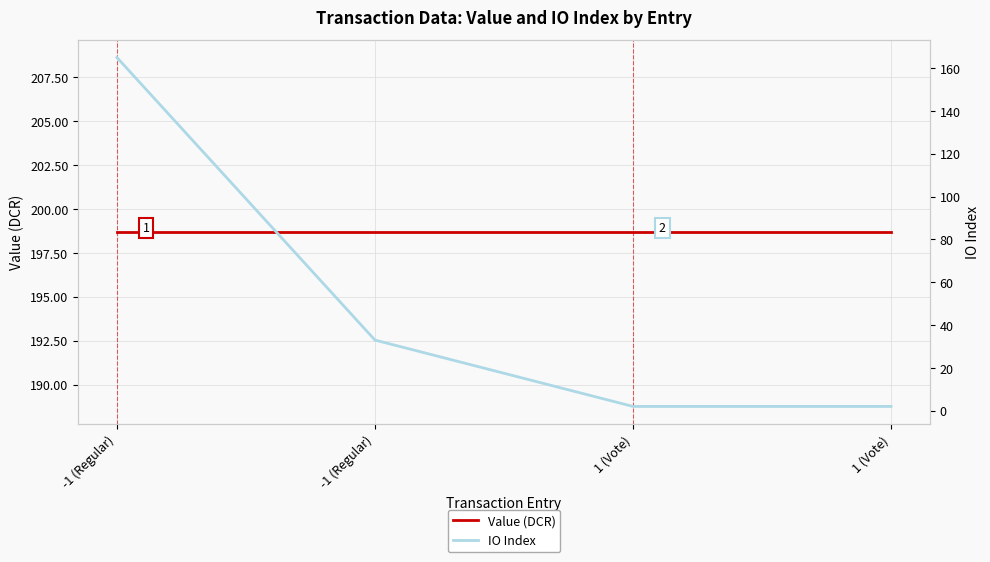

The value of IO Index at -1 (Regular) is 115.3. True or false?

False